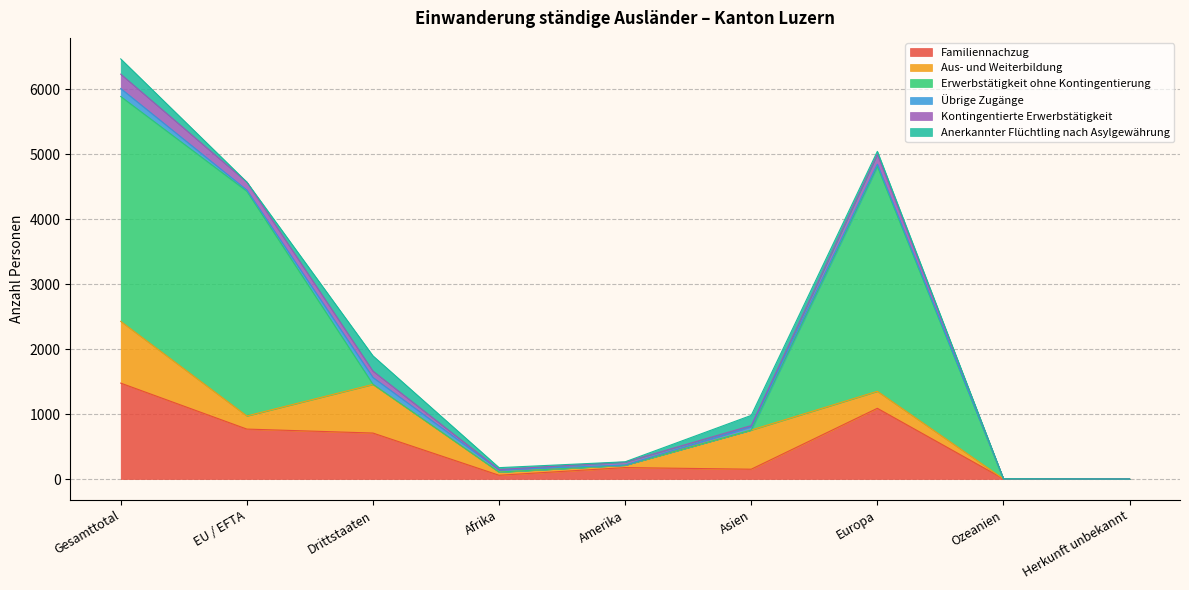

Where is Aus- und Weiterbildung nearest to the value 475?

Asien